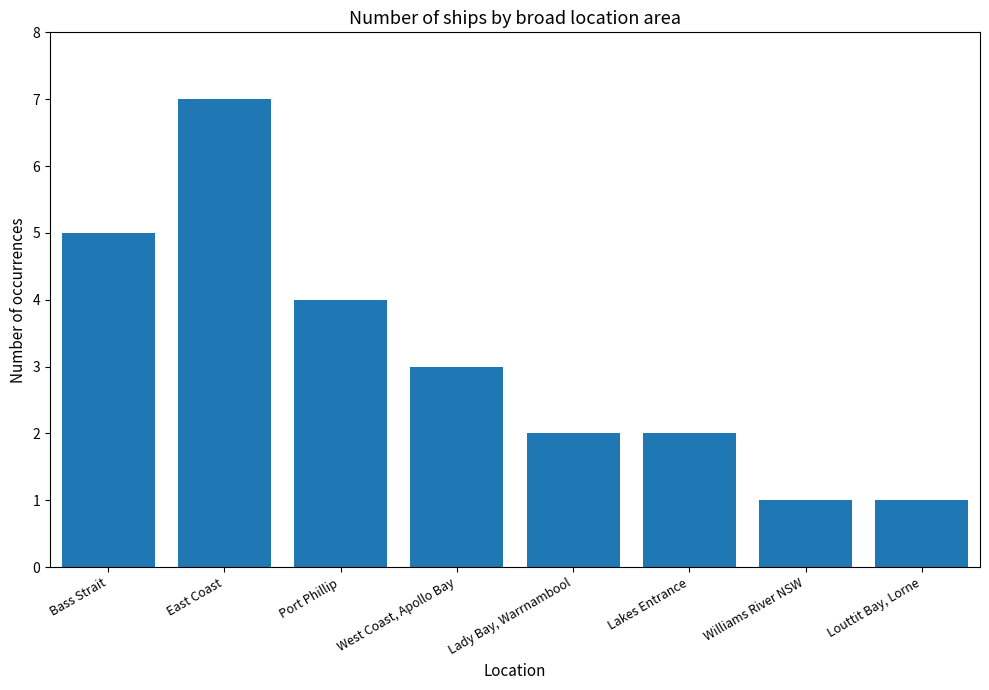

What is the ratio of the value at East Coast to the value at Lady Bay, Warrnambool?

3.5